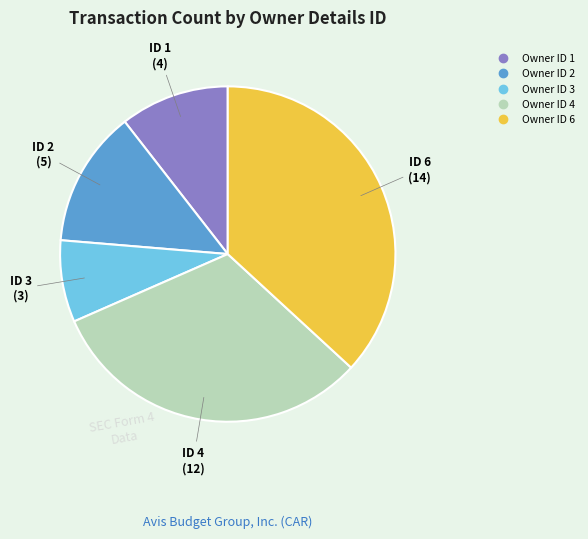

Does any single category account for the majority?

No